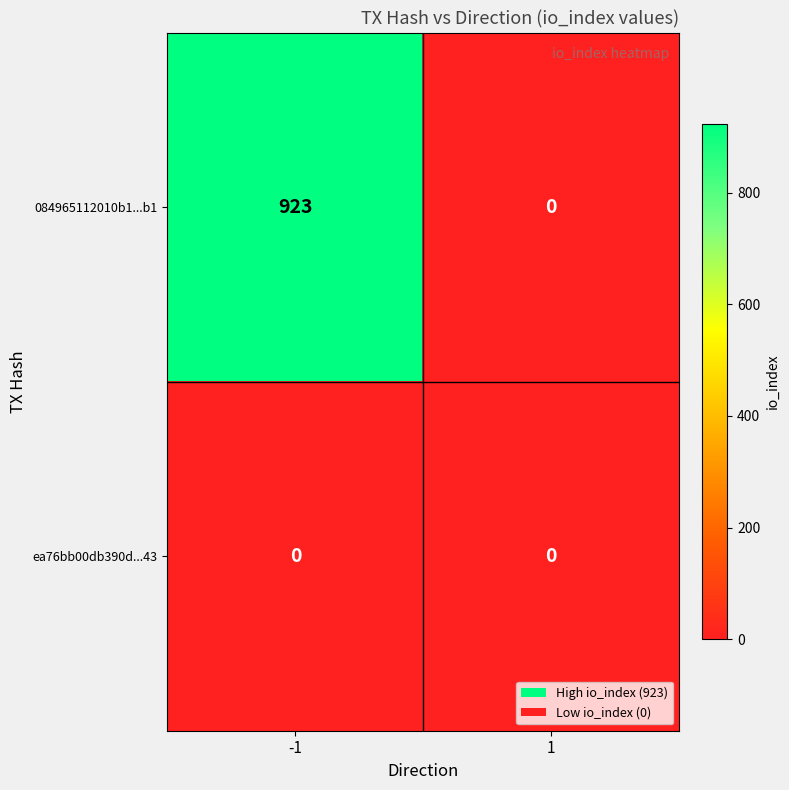

Is it true that 084965112010b1...b1 equals 0 at 1?

True